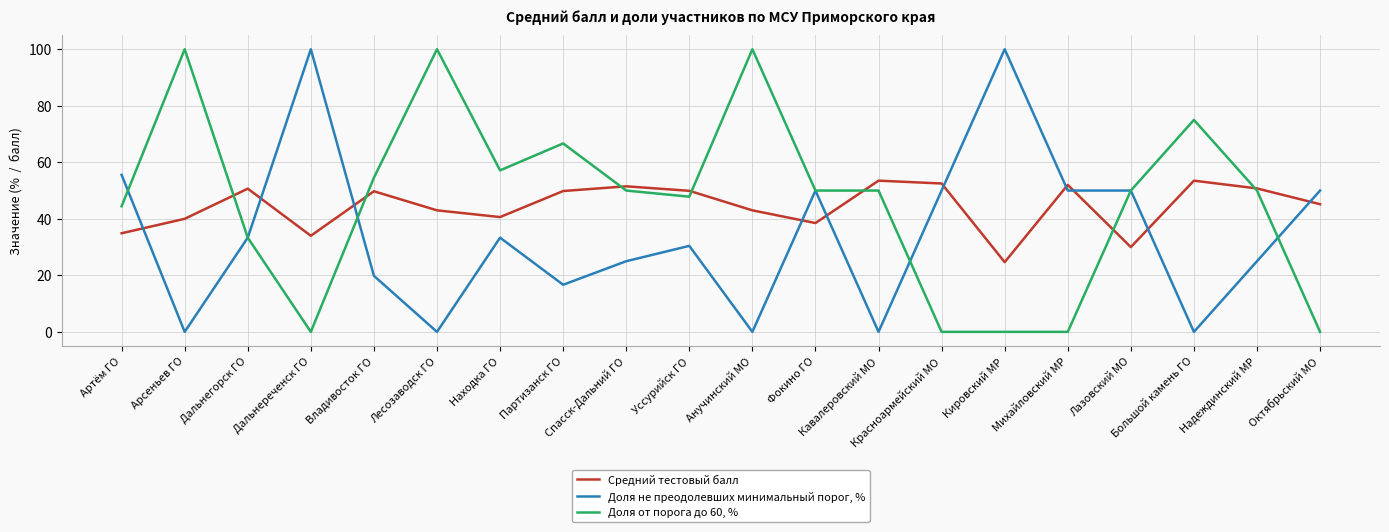

Between which two adjacent categories do Средний тестовый балл and Доля не преодолевших минимальный порог, % first intersect?

Артём ГО and Арсеньев ГО